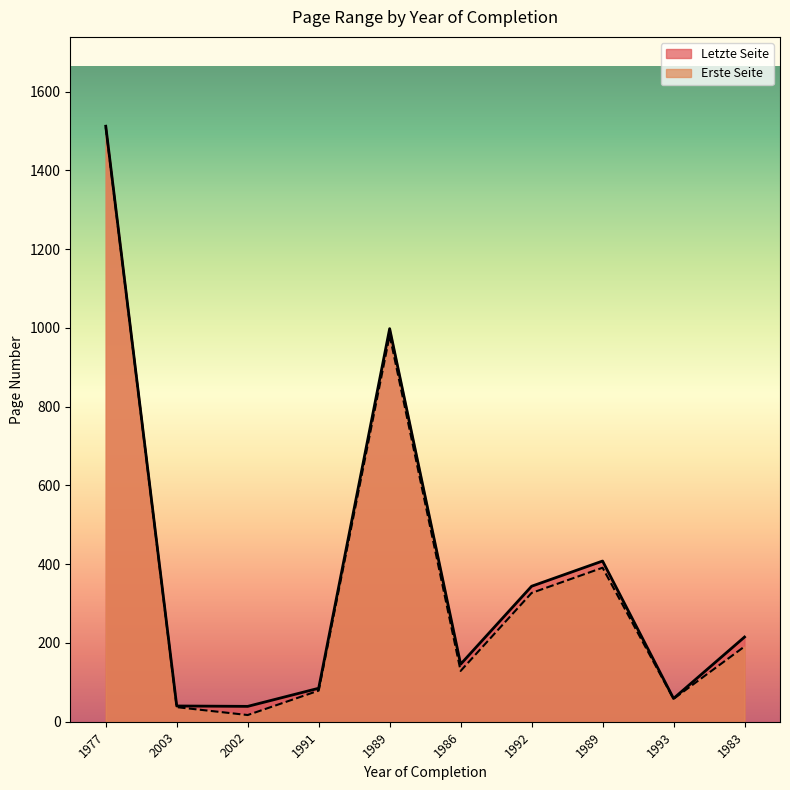

At which category is the sum across all series the highest?

1977